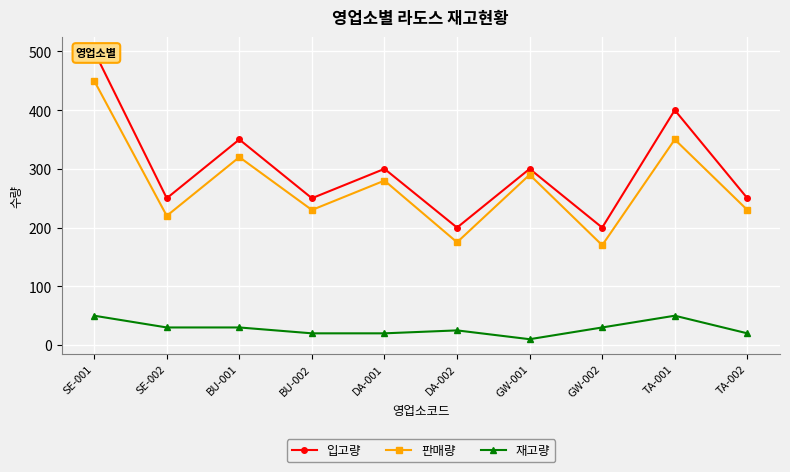

What are all the series names shown in the legend?

입고량, 판매량, 재고량